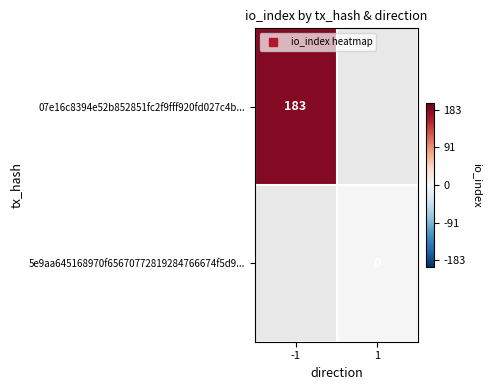

True or false: 5e9aa645168970f65670772819284766674f5d9... has a value of 0.0 at 1.

True